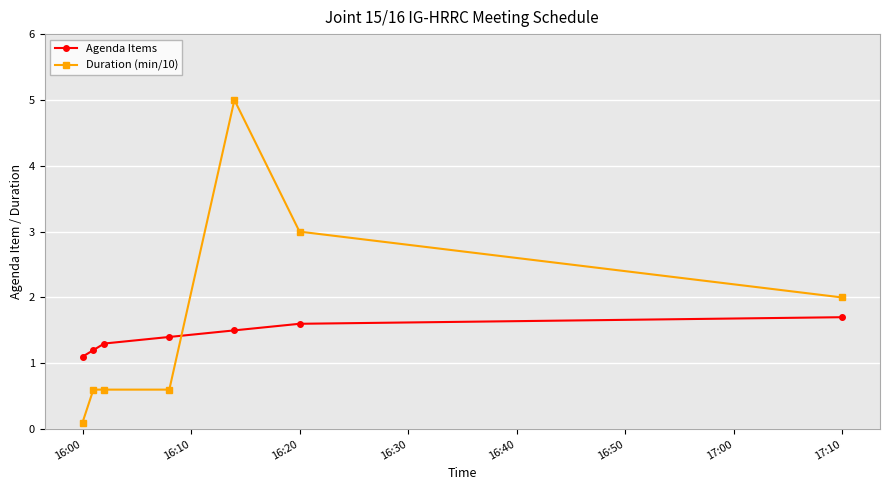

How many intersections are there between Duration (min/10) and Agenda Items?

1